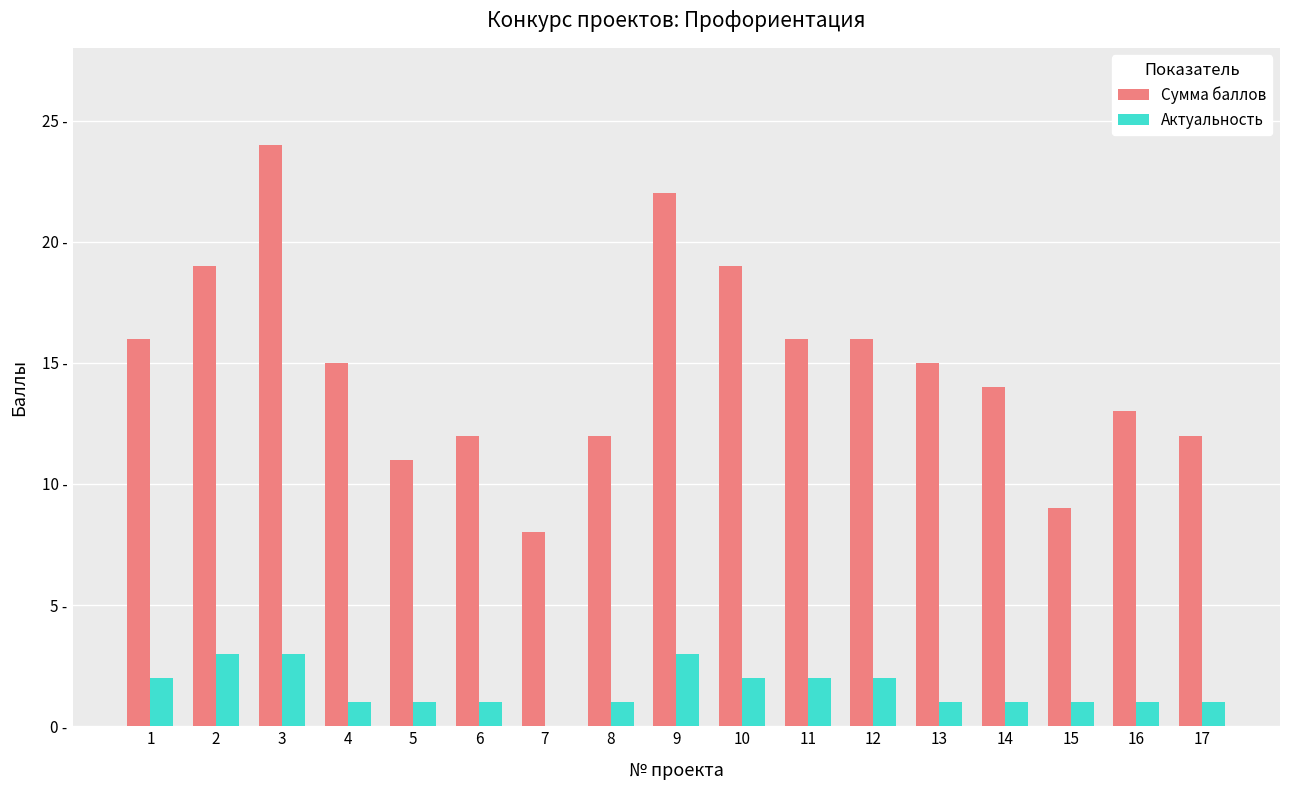

Are the bars grouped side by side (vs. stacked)?

Yes